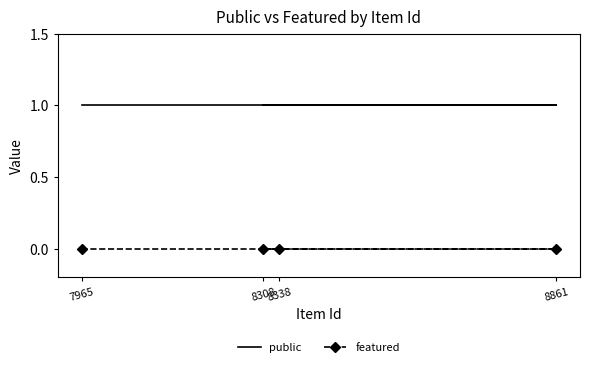

At which label is featured closest to 0?

8338